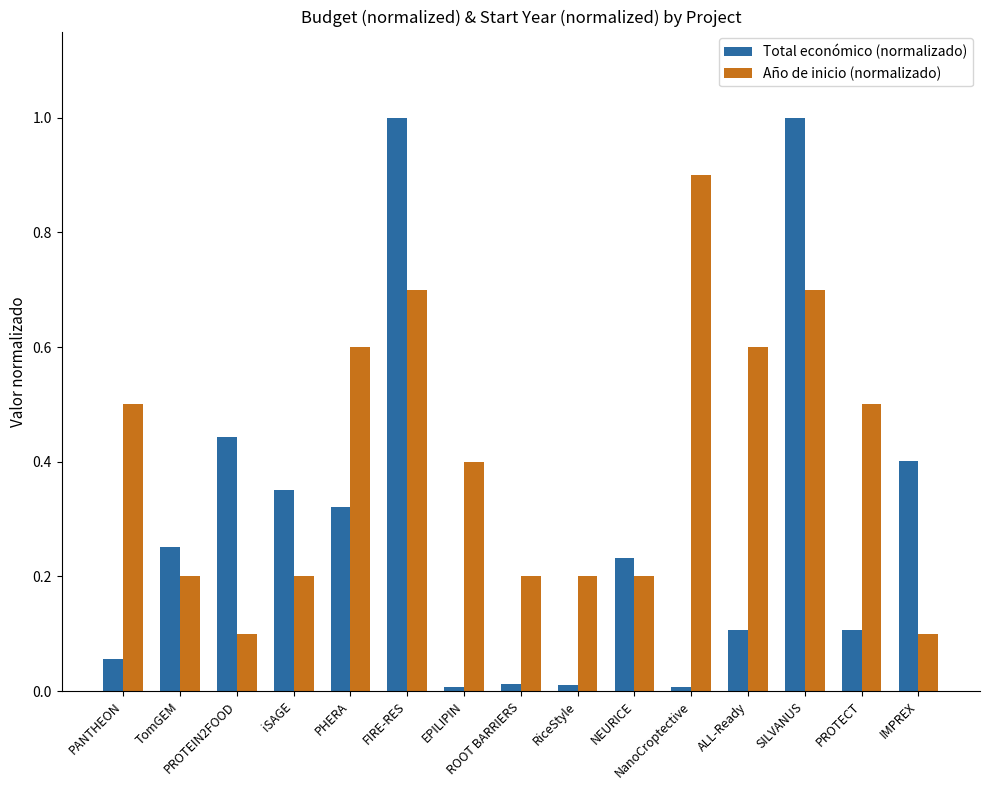

What position from the left is PANTHEON?

1